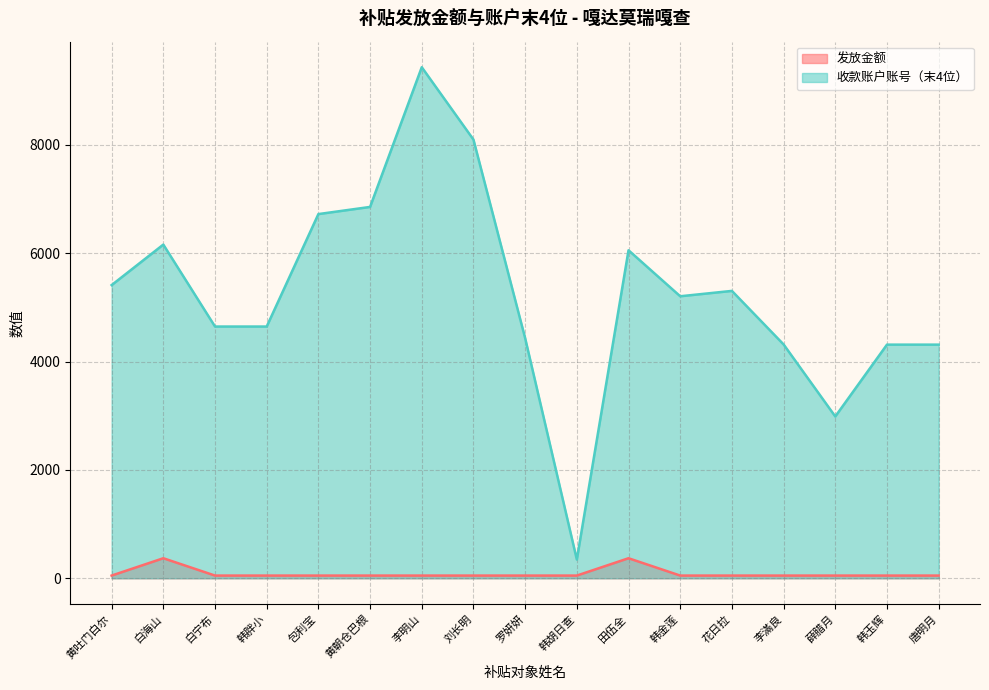

Reading left to right, transcribe all the data shown in this chart.

发放金额: 黄吐门白尔=50	白海山=370	白宁布=50	韩胖小=50	包利宝=50	黄朝仓巴根=50	李明山=50	刘长明=50	罗妍妍=50	韩胡日查=50	田伍全=370	韩金莲=50	花日拉=50	李滿良=50	薛腊月=50	韩玉辉=50	唐明月=50
收款账户账号（末4位）: 黄吐门白尔=5412	白海山=6160	白宁布=4647	韩胖小=4647	包利宝=6723	黄朝仓巴根=6855	李明山=9434	刘长明=8098	罗妍妍=4433	韩胡日查=346	田伍全=6055	韩金莲=5206	花日拉=5305	李滿良=4317	薛腊月=2987	韩玉辉=4313	唐明月=4313